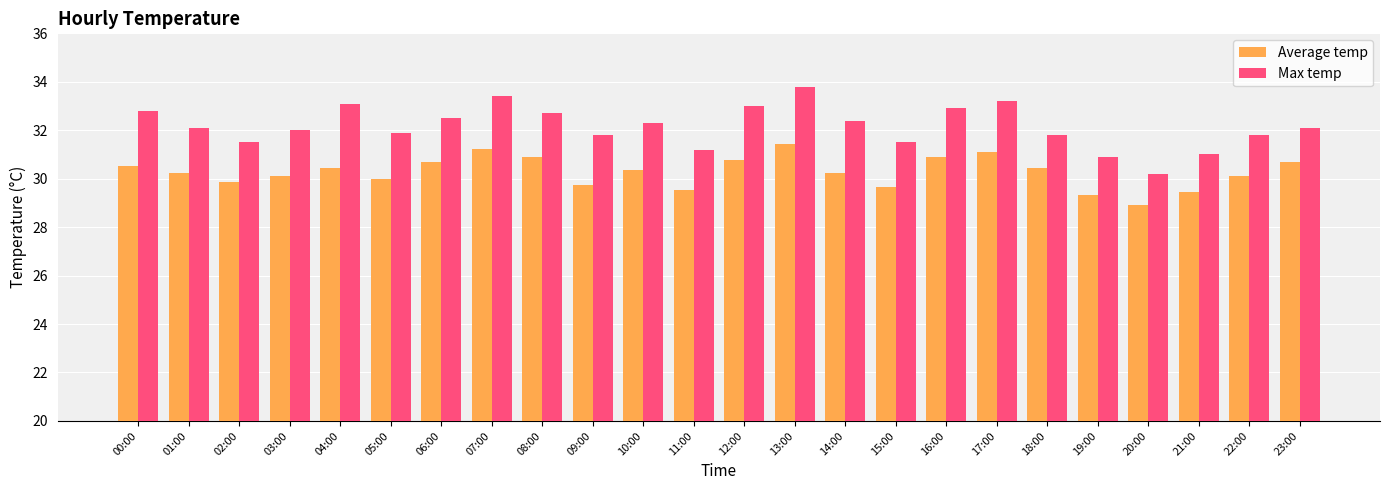

What is the label of the 24th bar from the left?

23:00